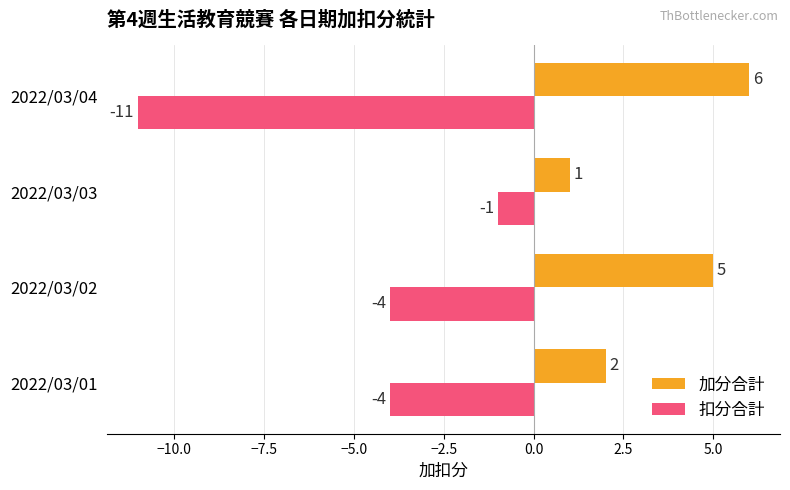

What is the smallest value displayed?

-11